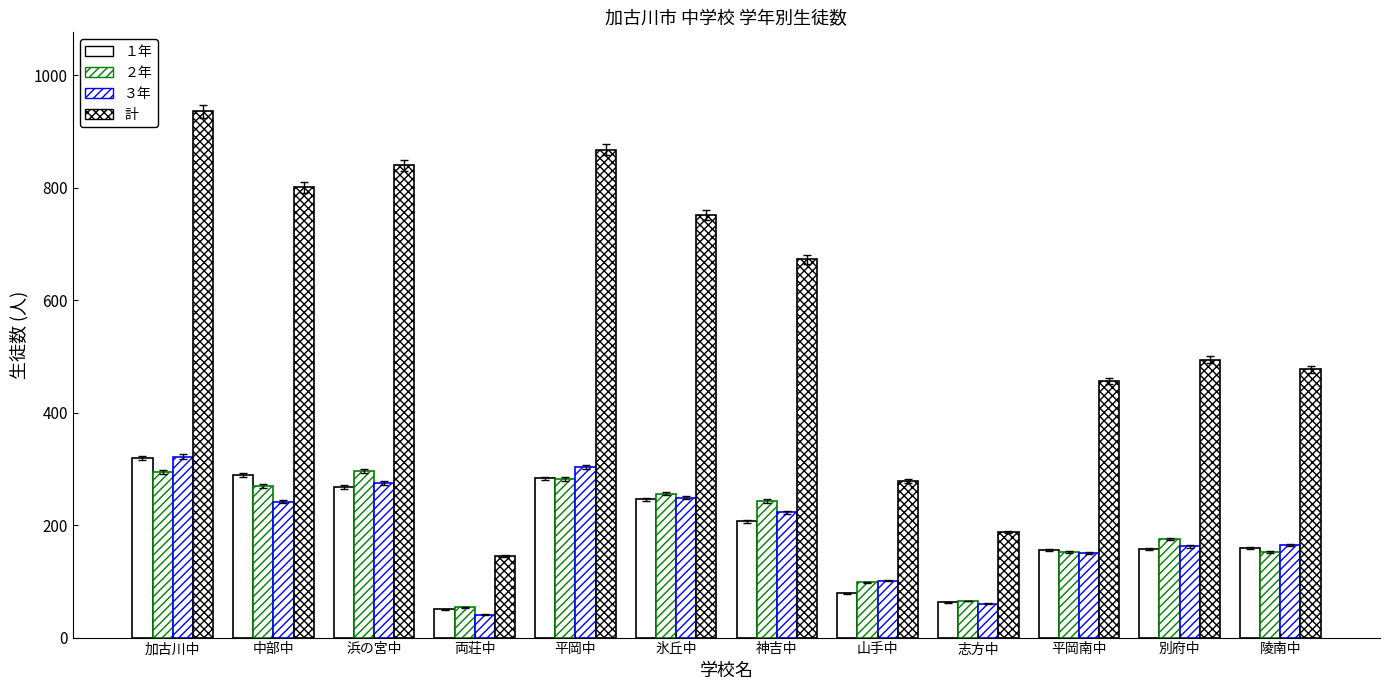

How many groups of bars are there?

12